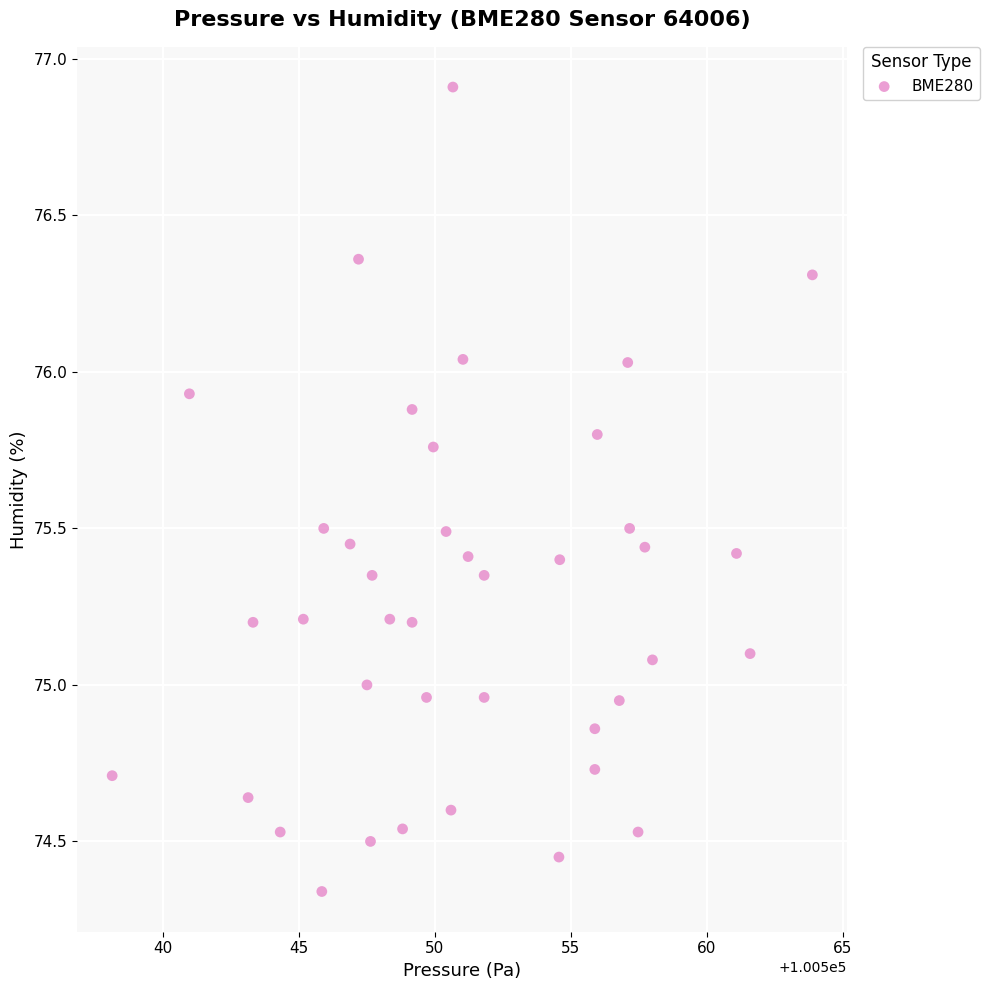

What is the range of X values (max minus min)?

25.8